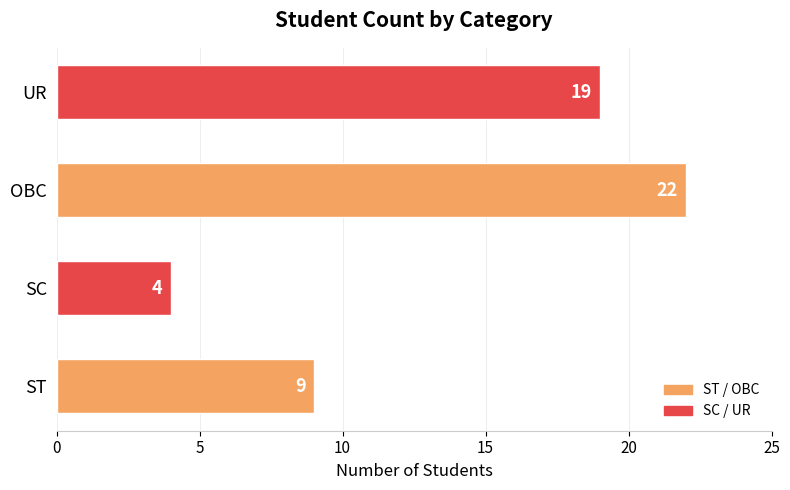

List the labels in order of value, largest first.

OBC, UR, ST, SC